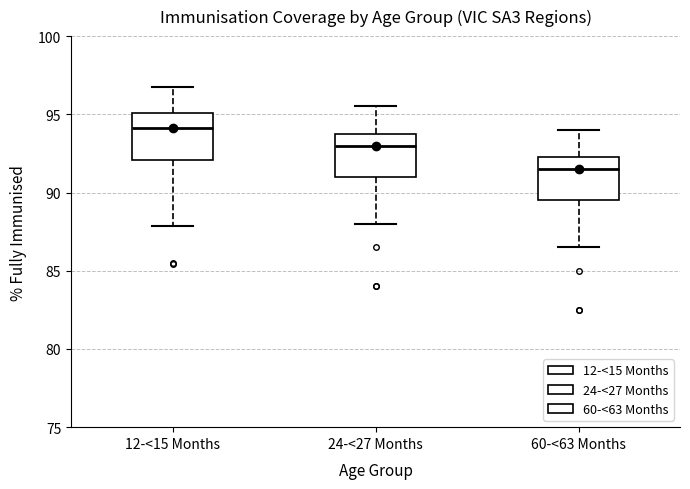

Reading left to right, transcribe this box plot: for each box, give where its median line is, the range the box spans, and where its two whiskers end, as read against the y-axis. The values are not printed on the chart, so give them approximately, as read against the axis.

12-<15 Months: median 94.0, box 92.0 to 95.0, whiskers 88.0 to 97.0
24-<27 Months: median 93.0, box 91.0 to 94.0, whiskers 88.0 to 95.5
60-<63 Months: median 91.5, box 89.5 to 92.5, whiskers 86.5 to 94.0